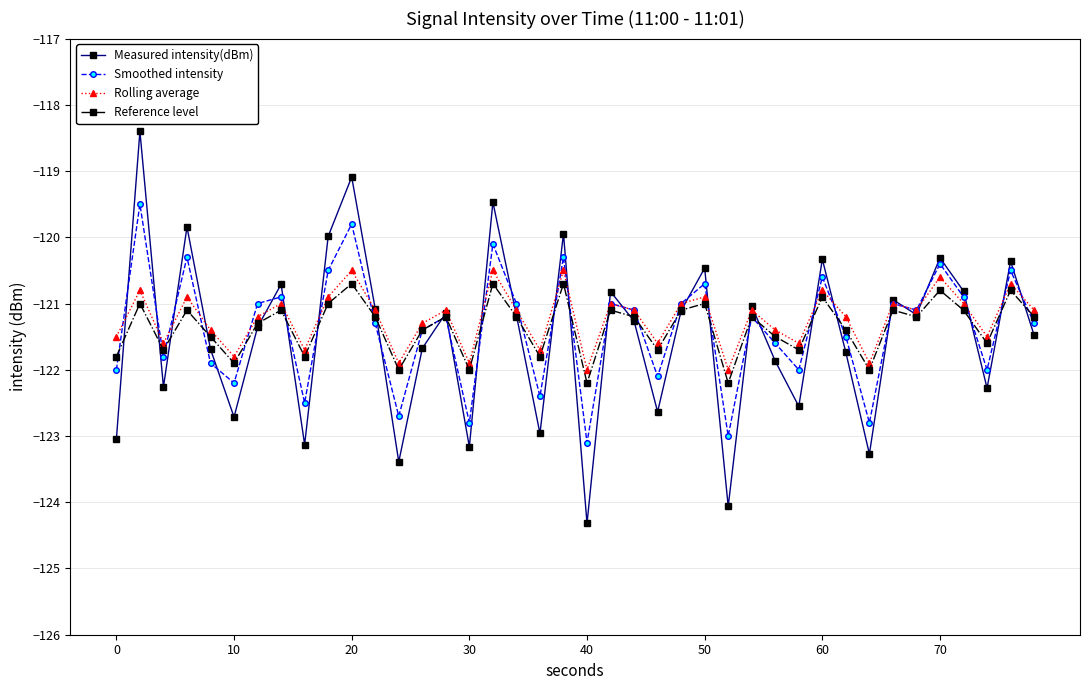

What are all the series names shown in the legend?

Measured intensity(dBm), Smoothed intensity, Rolling average, Reference level